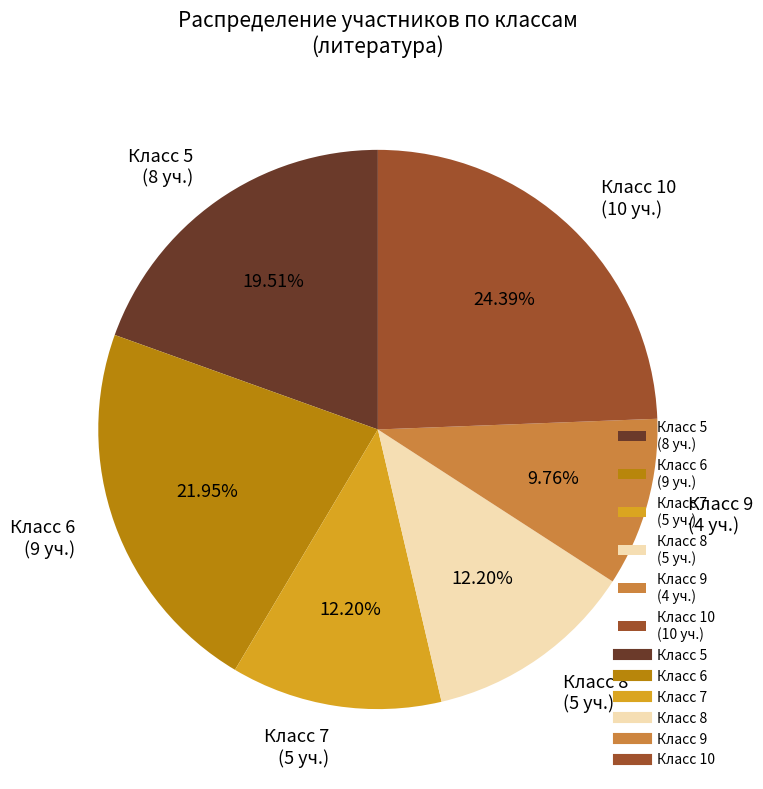

Which category has the smallest portion of the pie?

Класс 9 (4 уч.)